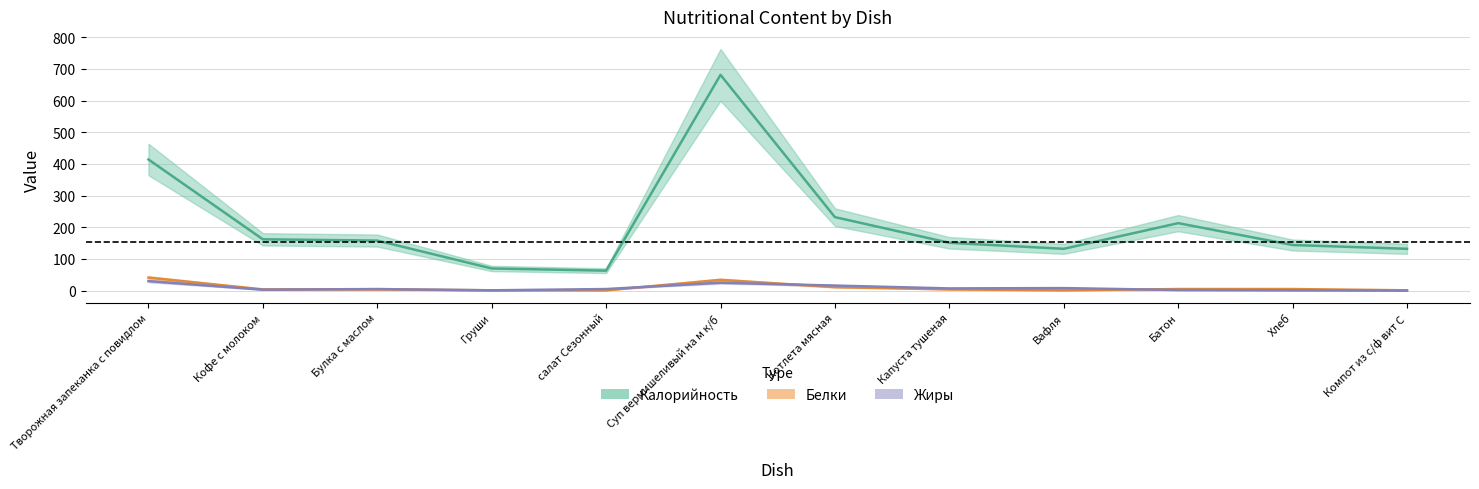

Which has a higher value, Кофе с молоком or Батон?

Батон